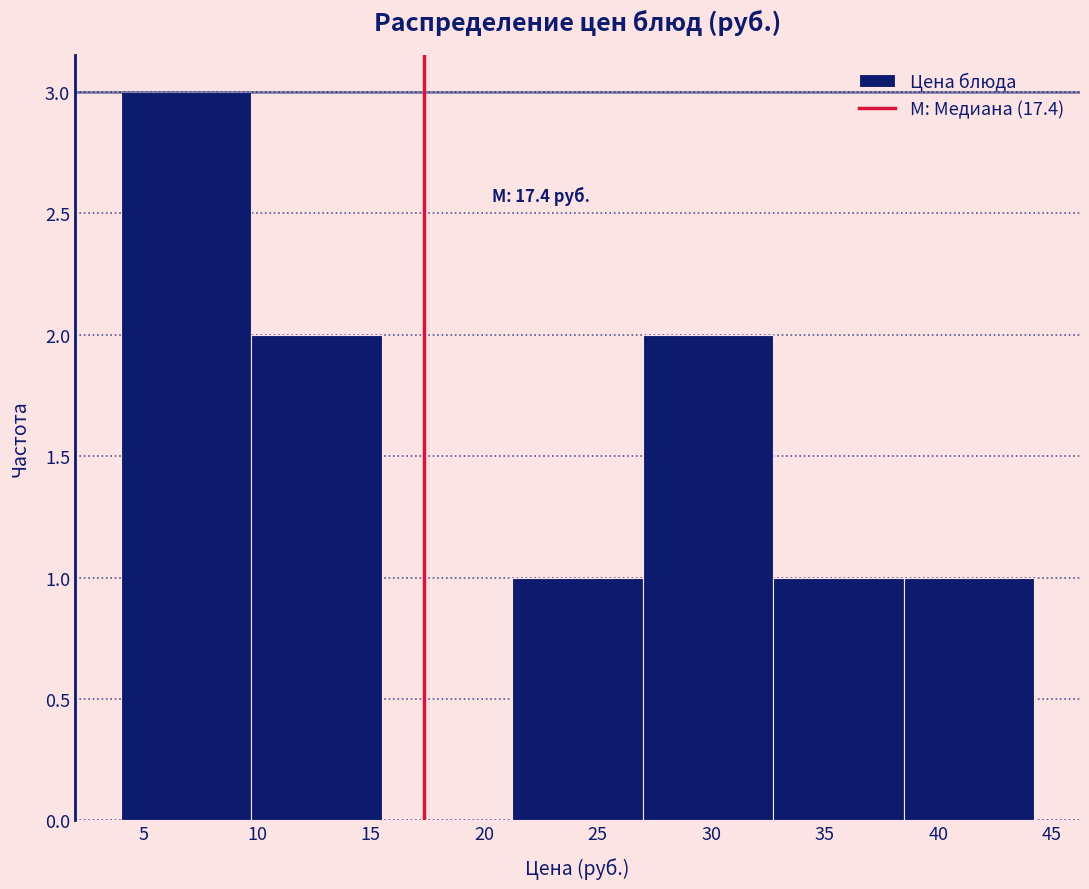

Which range on the x-axis has the tallest bar?

4.0 to 9.5